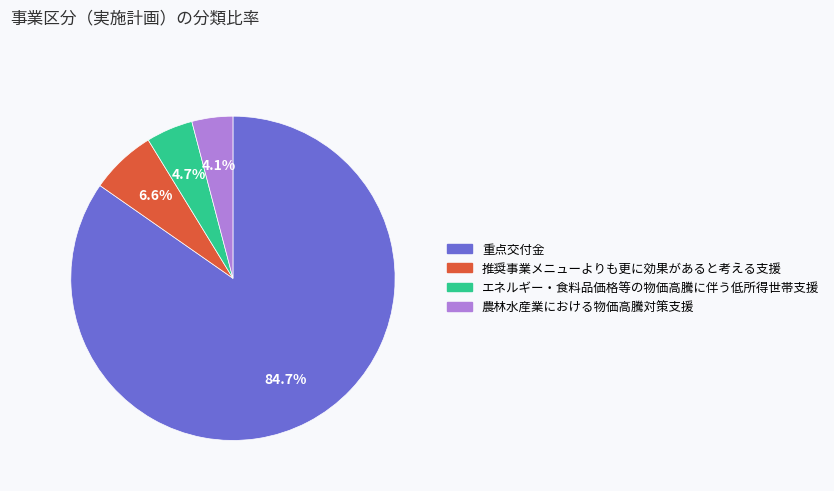

Which has a higher value, 農林水産業における物価高騰対策支援 or 推奨事業メニューよりも更に効果があると考える支援?

推奨事業メニューよりも更に効果があると考える支援